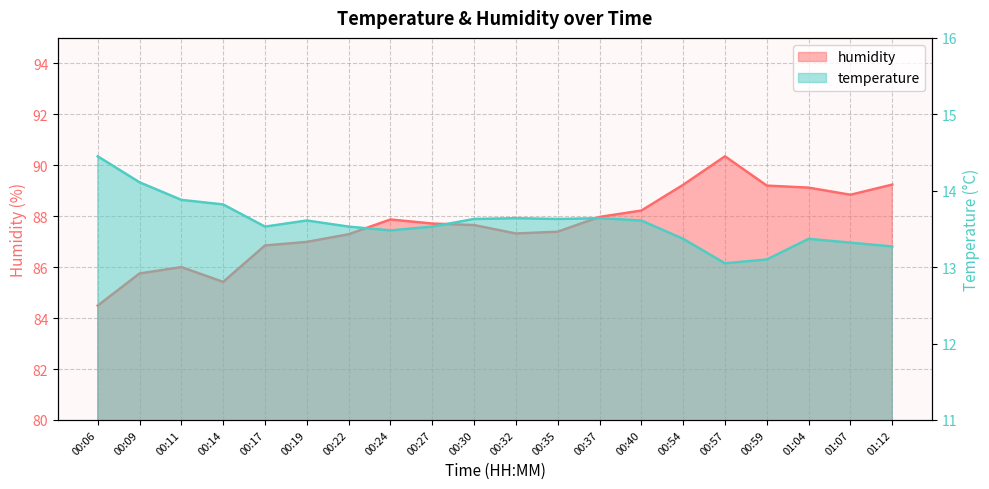

The value of temperature at 00:06 is 9.3. True or false?

False